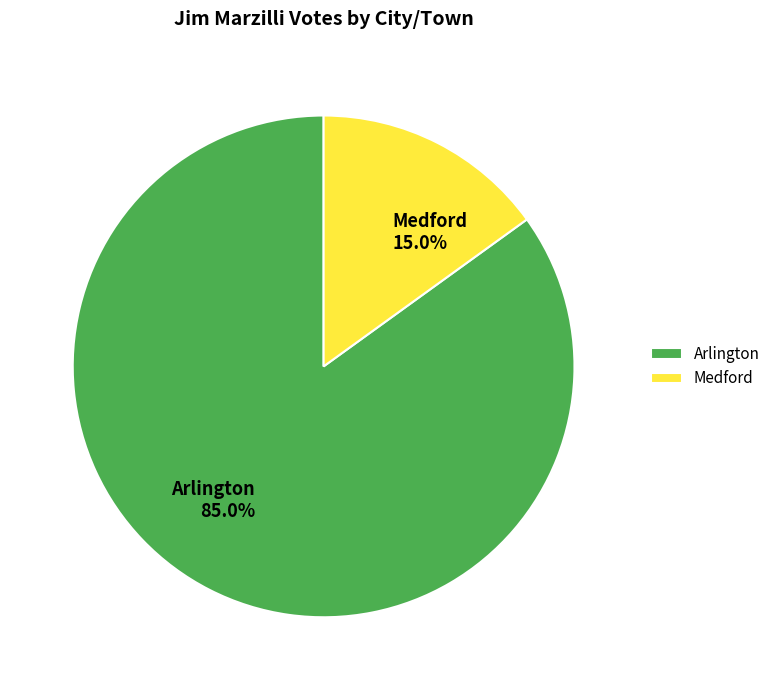

What is the largest slice in the pie chart?

Arlington